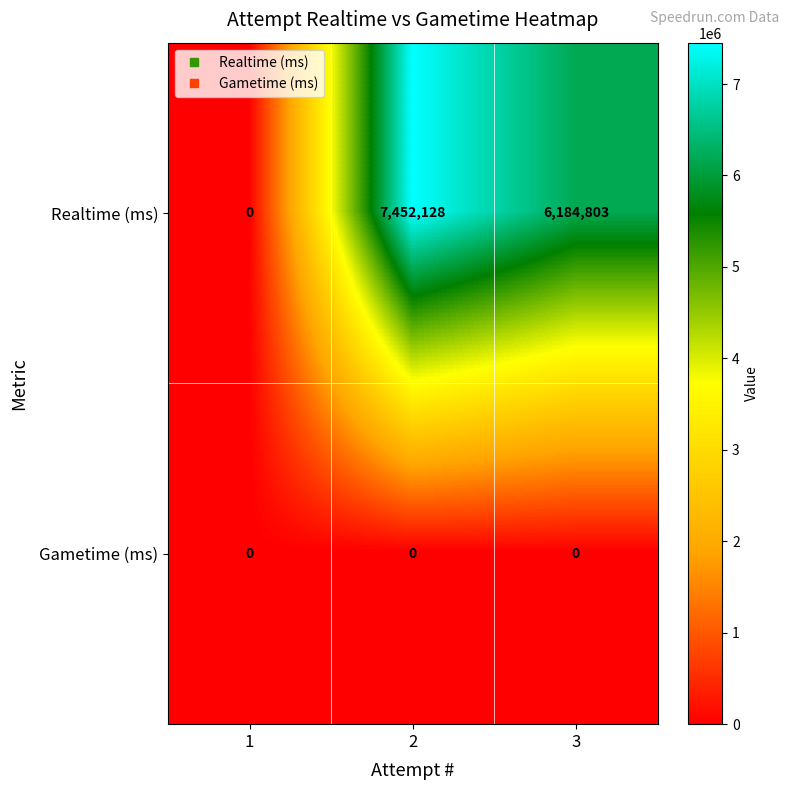

Where is Realtime (ms) nearest to the value 3726064?

3